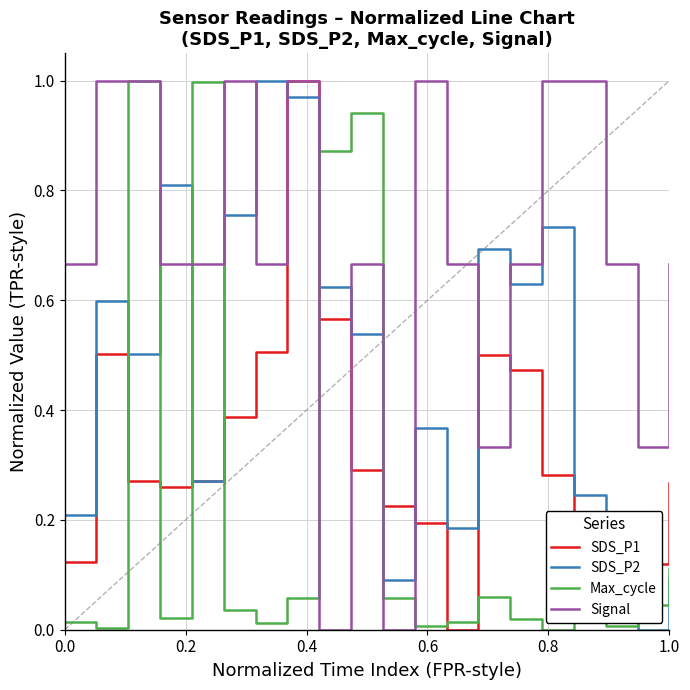

True or false: SDS_P2 and Max_cycle cross at least once.

True